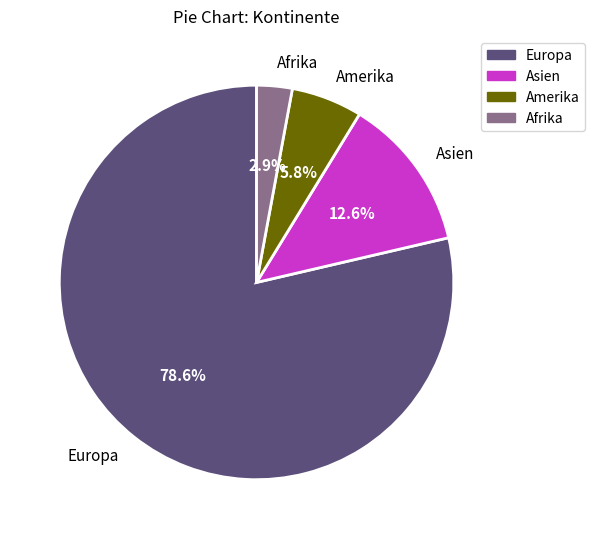

Does any single category account for the majority?

Yes